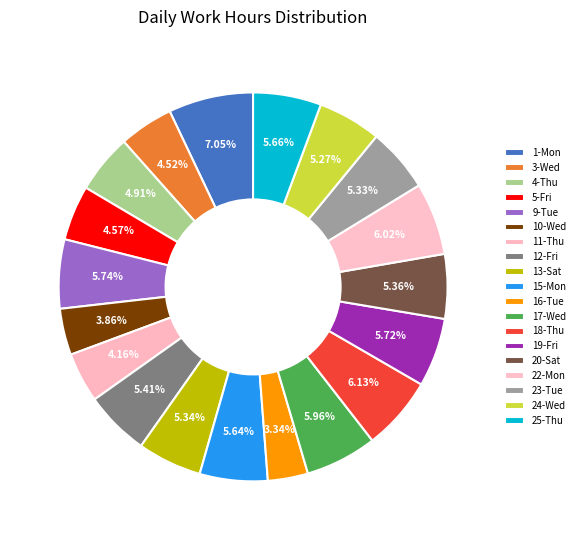

Count the number of slices in the pie.

19